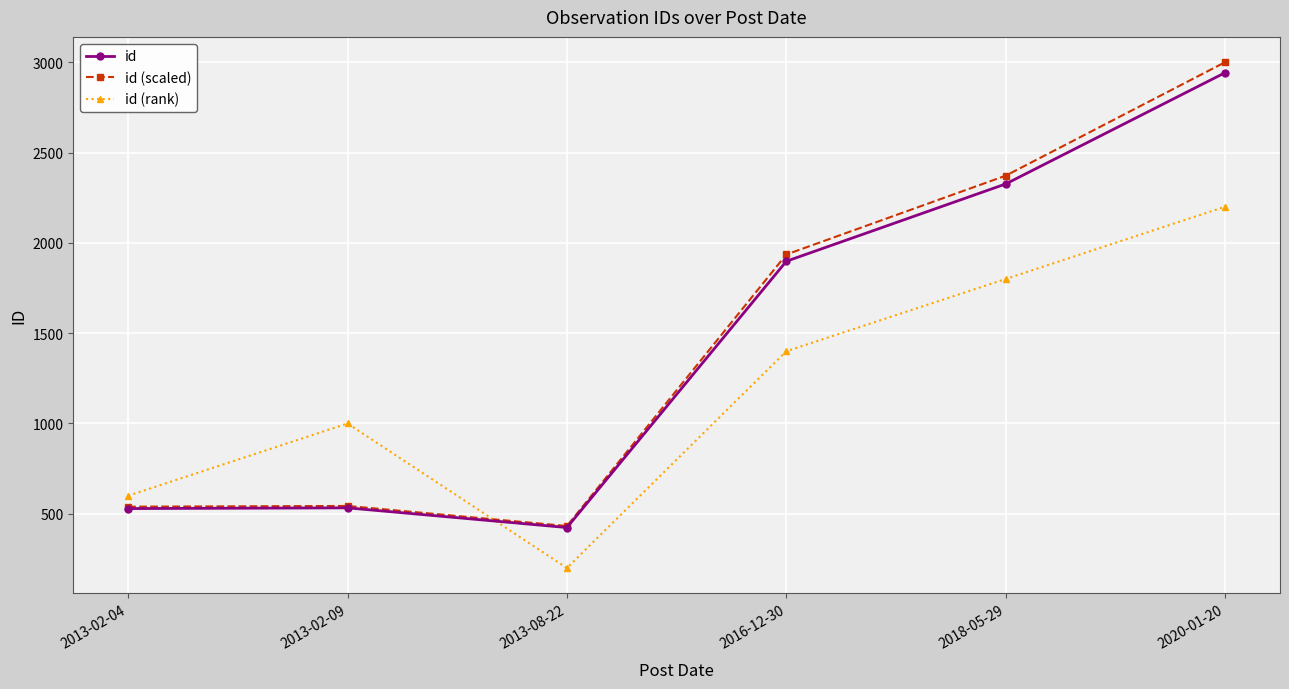

At which category does the chart reach its peak across all series?

2020-01-20